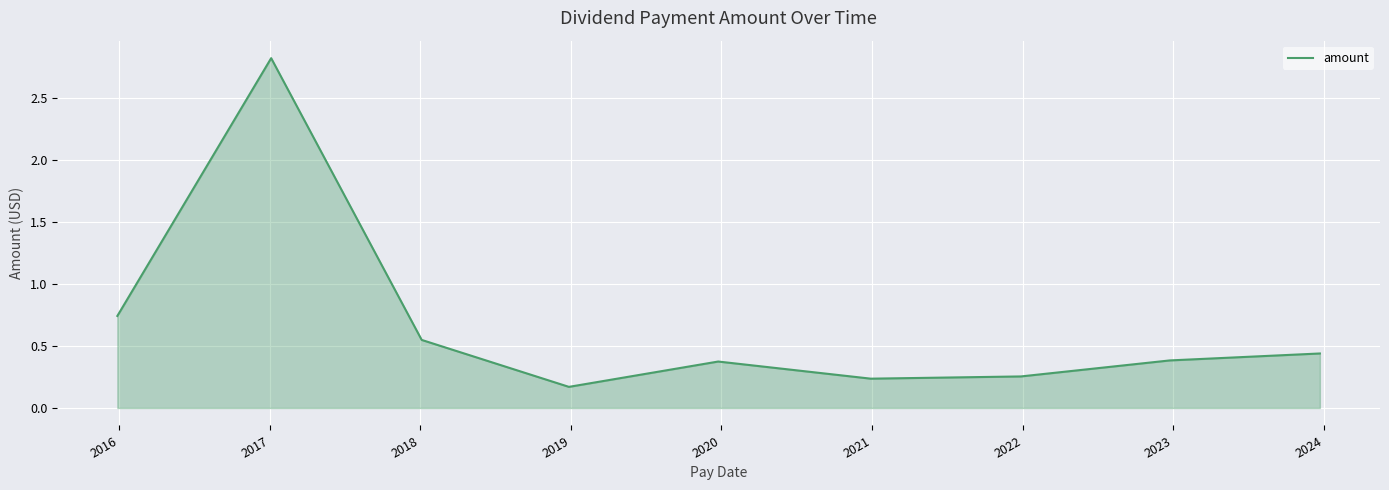

What is the difference between the maximum and minimum values?

2.6